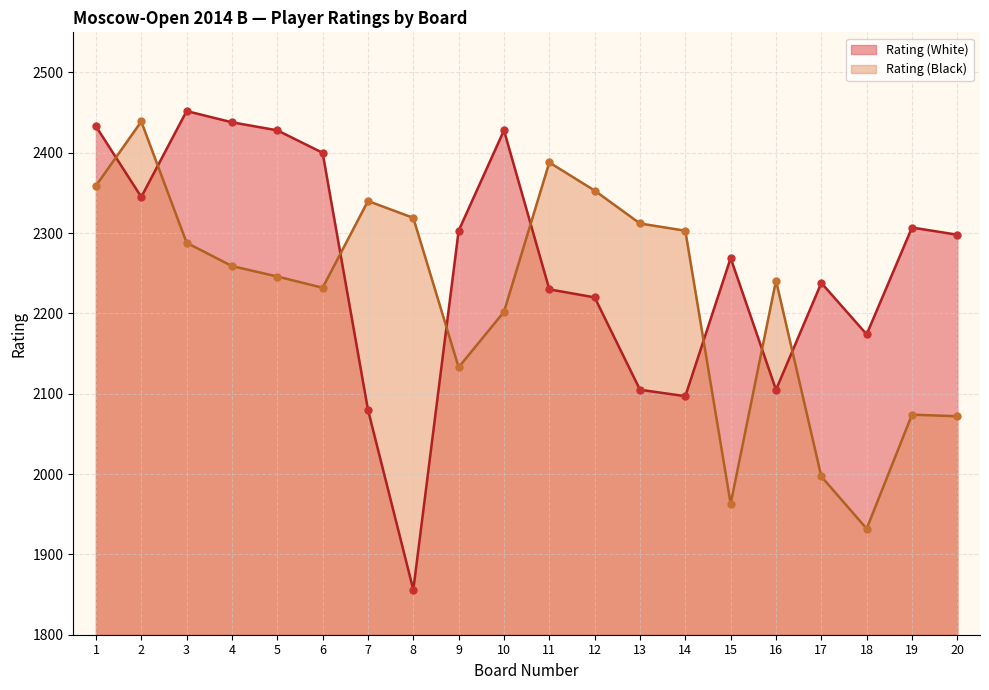

Is the value of Rating (Black) at 20 greater than the value of Rating (White) at 14?

No